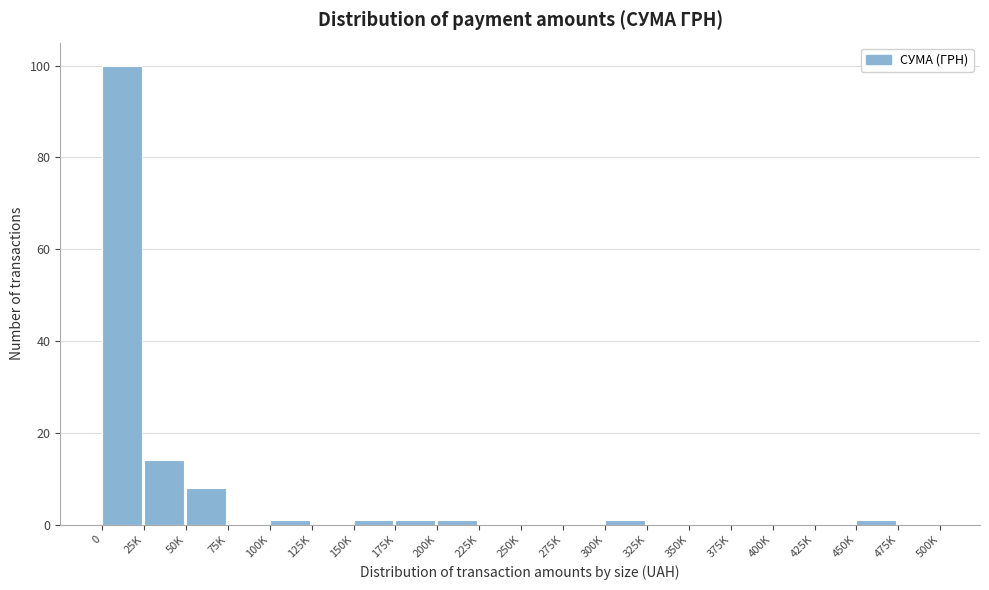

Reading left to right, extract all data points from this chart.

0=100	25K=14	50K=8	75K=0	100K=1	125K=0	150K=1	175K=1	200K=1	225K=0	250K=0	275K=0	300K=1	325K=0	350K=0	375K=0	400K=0	425K=0	450K=1	475K=0